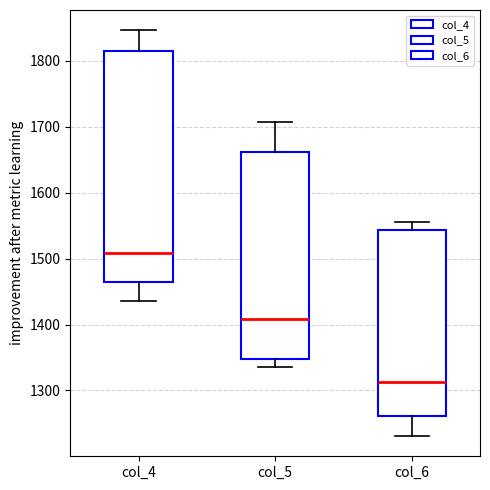

Reading left to right, read every box against the y-axis: the position of its median line, the range the box covers, and the ends of its whiskers. The values are not printed on the chart, so give them approximately, as read against the axis.

col_4: median 1510, box 1460 to 1810, whiskers 1440 to 1850
col_5: median 1410, box 1350 to 1660, whiskers 1340 to 1710
col_6: median 1310, box 1260 to 1540, whiskers 1230 to 1560